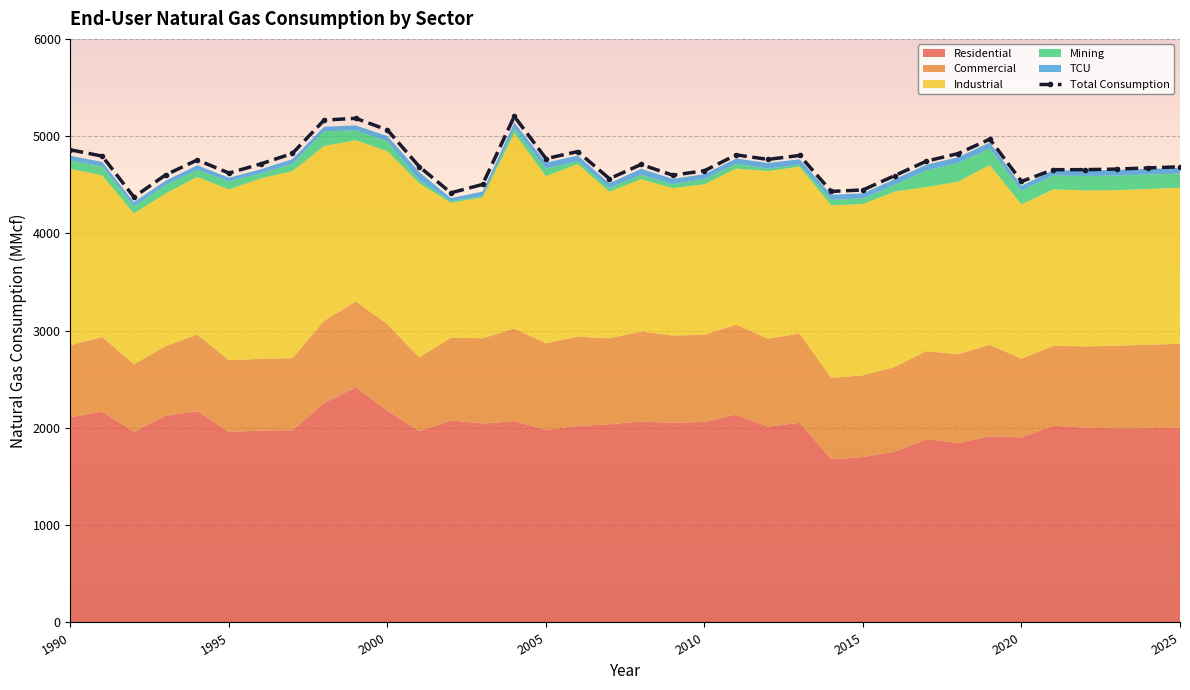

True or false: the data has more than 0 interior local peaks.

True